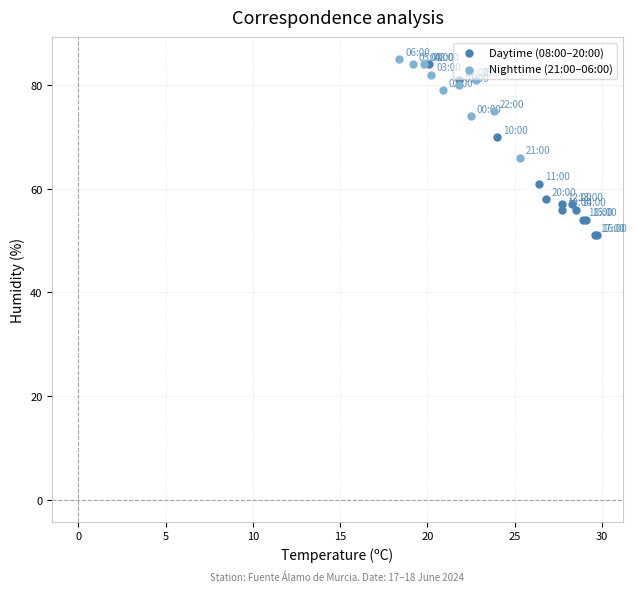

What are all the series names shown in the legend?

Daytime (08:00–20:00), Nighttime (21:00–06:00)